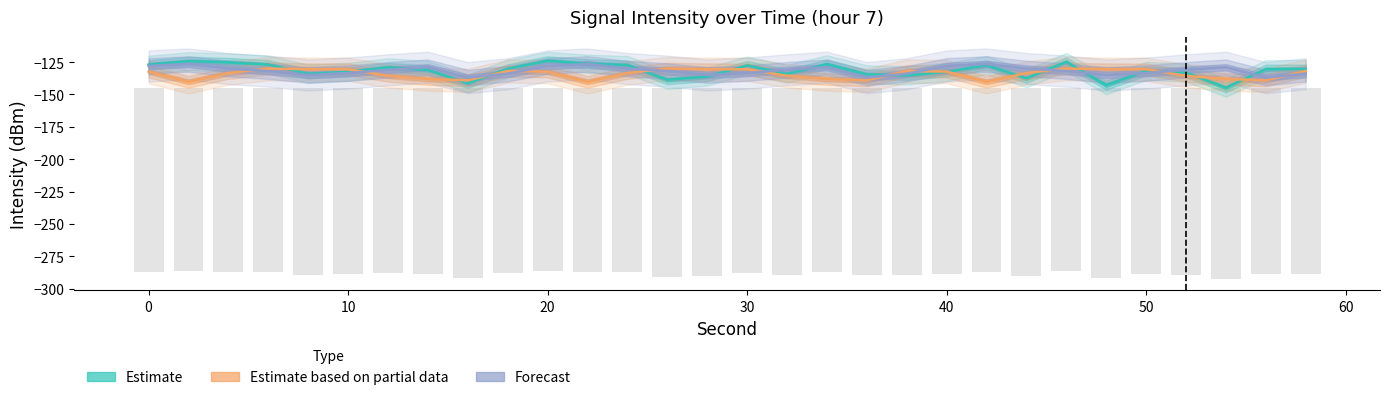

At which label does Estimate based on partial data first exceed -132?

6